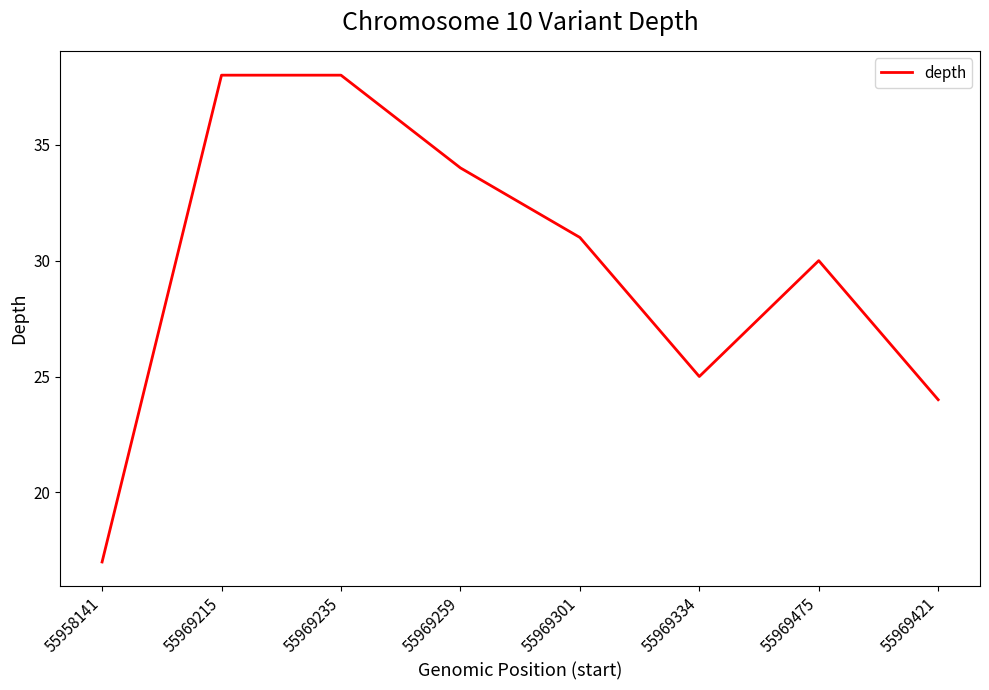

Approximately how many times larger is the value at 55969259 compared to 55969475?

1.1